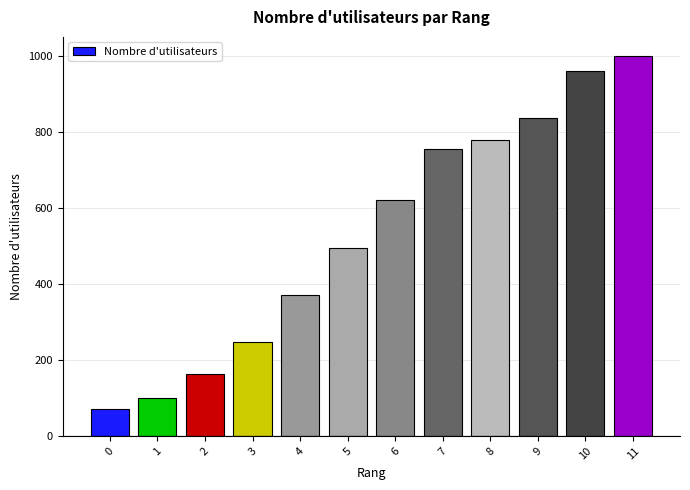

Where is the data nearest to the value 535?

5